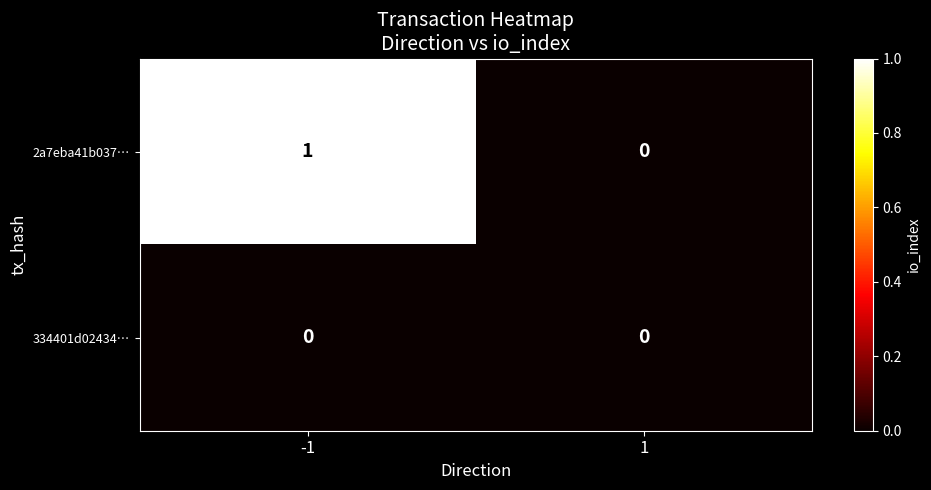

Rank the series by their average value, from highest to lowest.

2a7eba41b037…, 334401d02434…